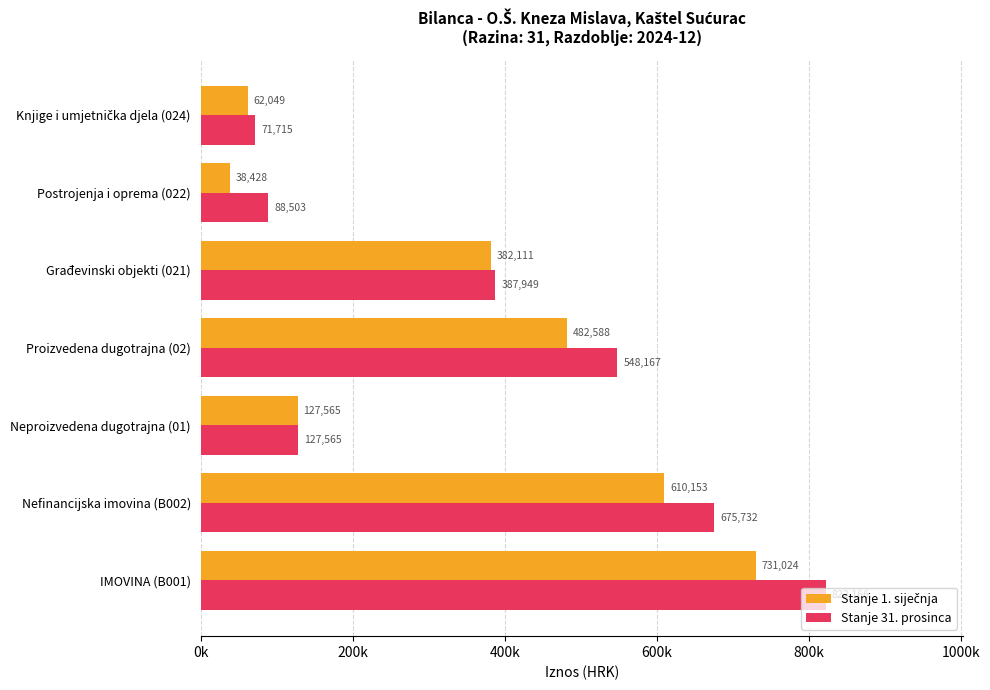

Which category has the highest value in the Stanje 31. prosinca series?

IMOVINA (B001)